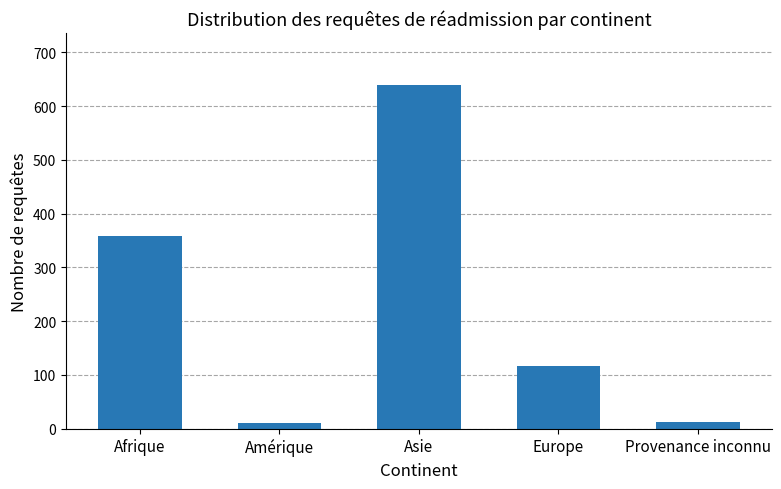

What is the change in value from Afrique to Asie?

+281